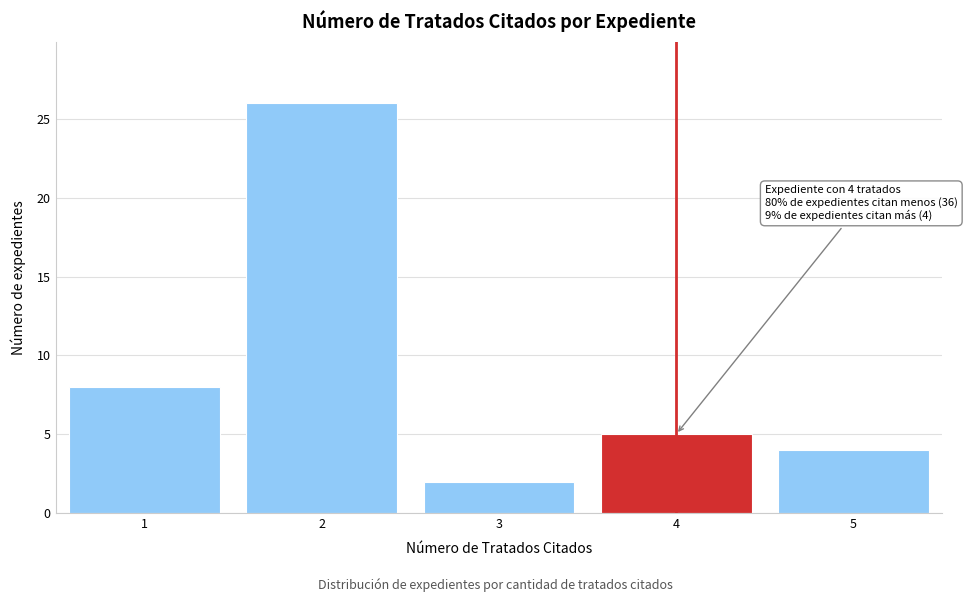

Over which range of the x-axis is the bar tallest?

1.5 to 2.5